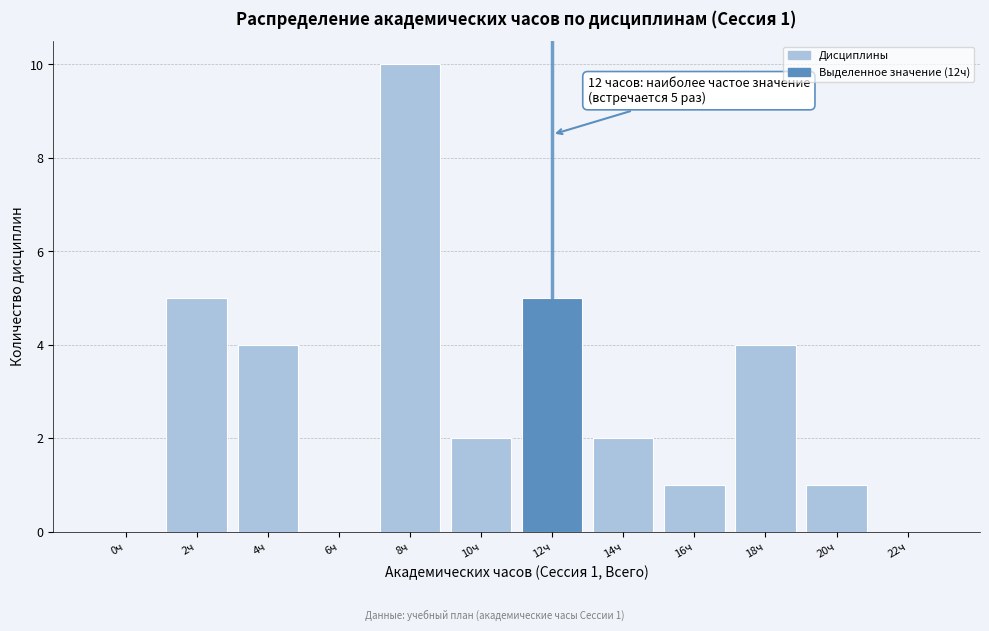

Reading right to left, transcribe all the data shown in this chart.

22ч=0	20ч=1	18ч=4	16ч=1	14ч=2	12ч=5	10ч=2	8ч=10	6ч=0	4ч=4	2ч=5	0ч=0